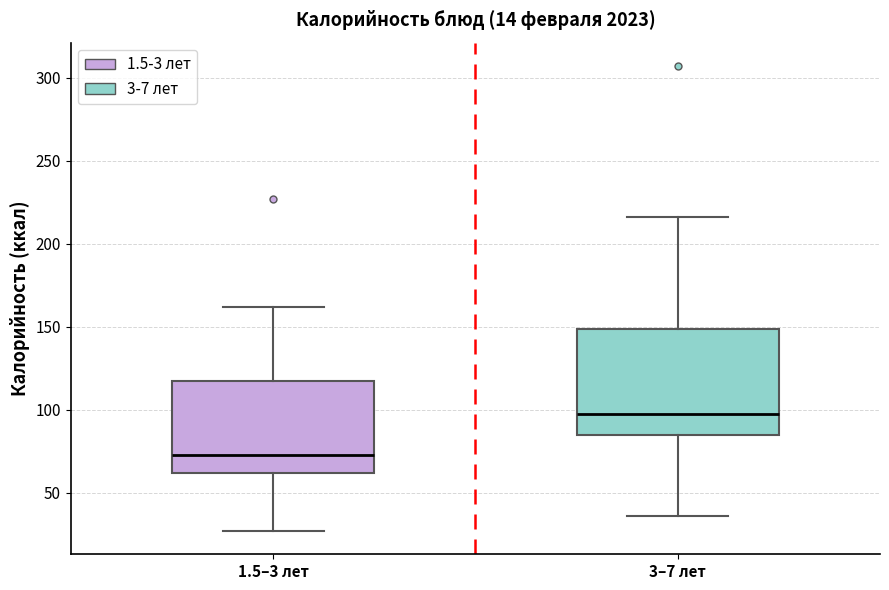

Which box's median line is the lowest?

1.5–3 лет